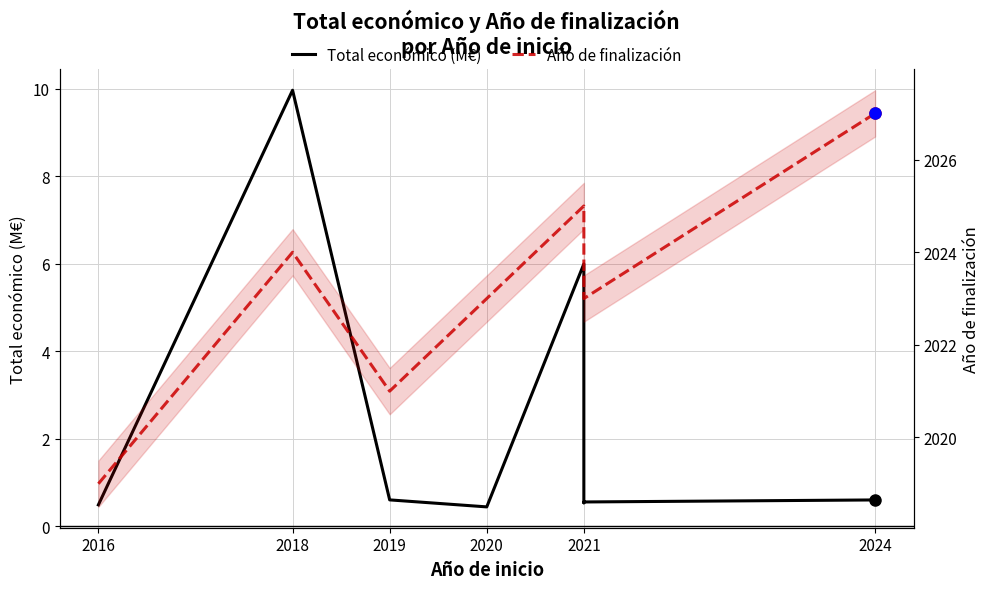

How many data points in Año de finalización are less than 2023?

2